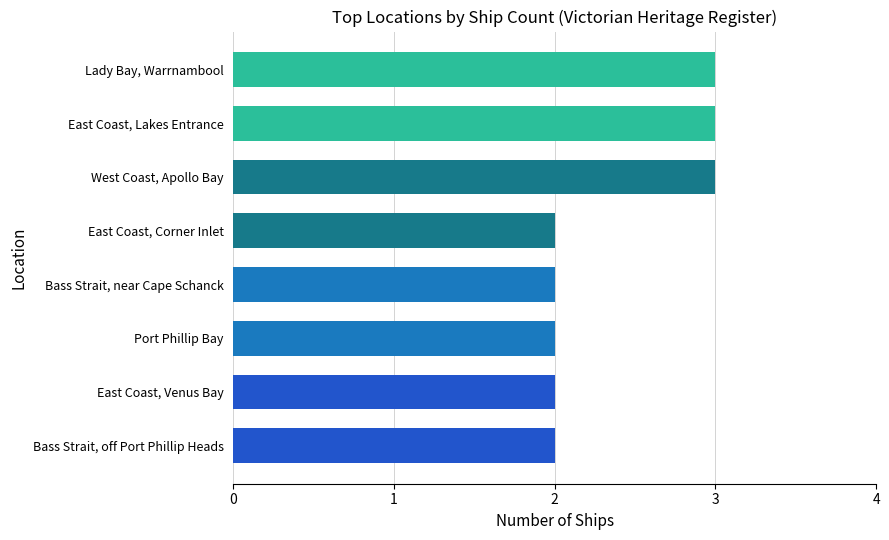

What is the ratio of the value at East Coast, Venus Bay to the value at Port Phillip Bay?

1.0